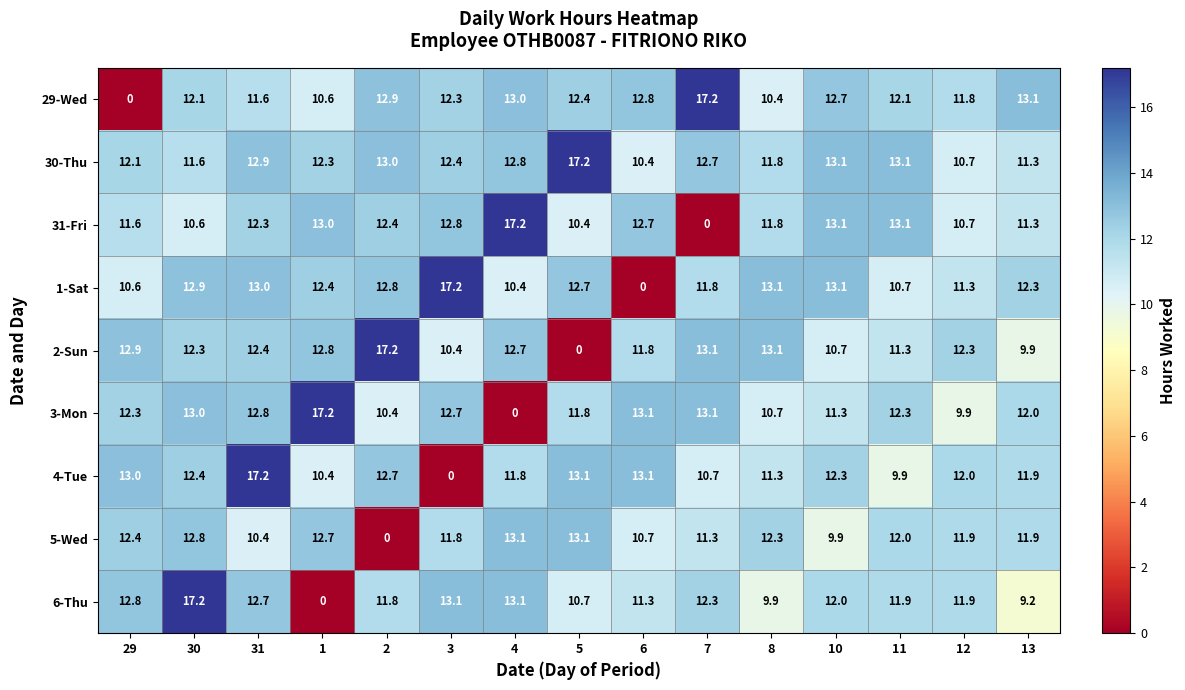

The value of 31-Fri at 5 is 10.4. True or false?

True